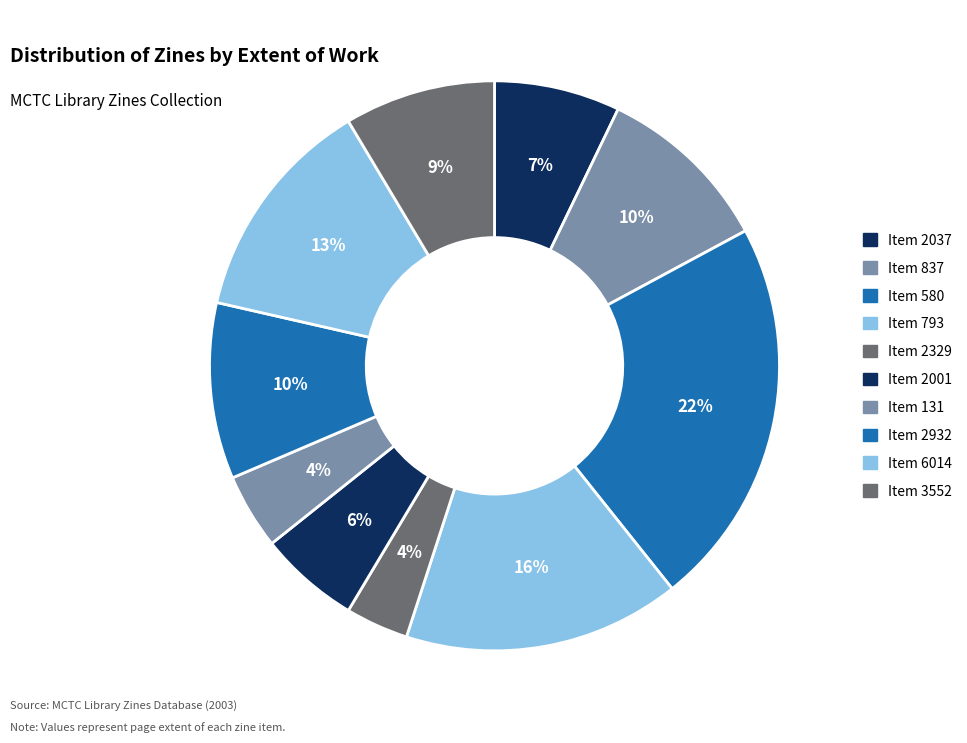

Count the number of slices in the pie.

10